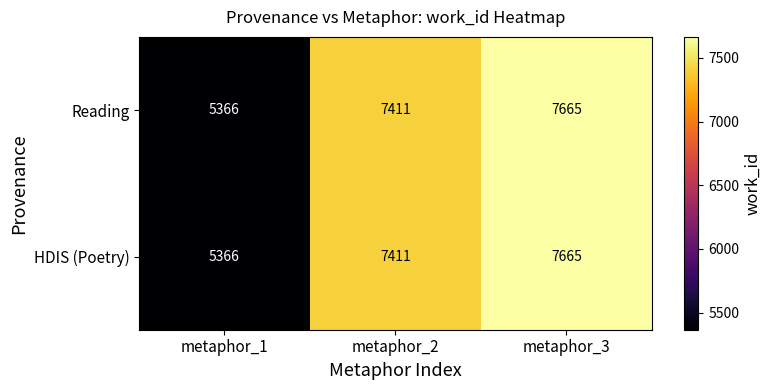

How many data points does each series have?

3